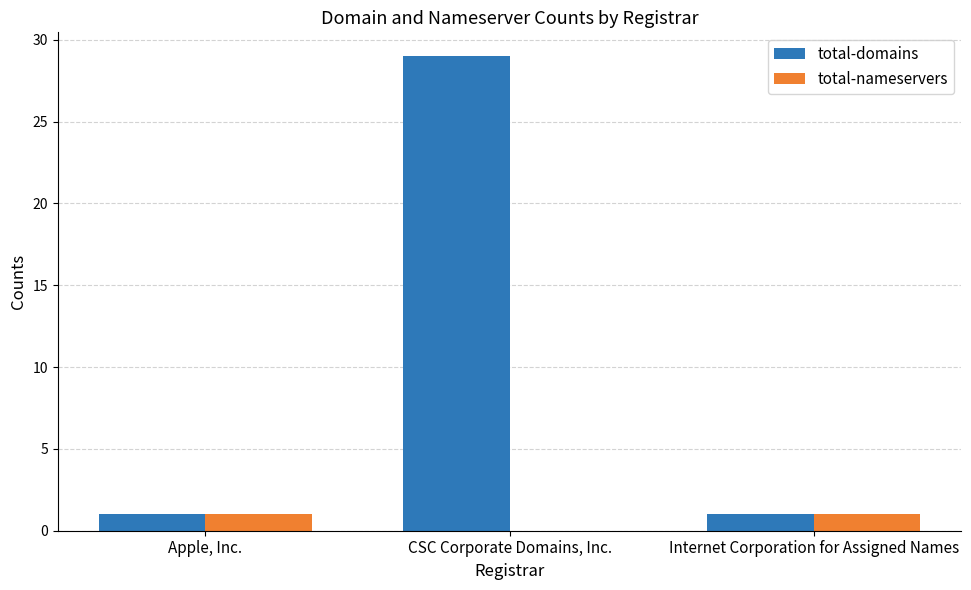

At which category is the sum across all series the highest?

CSC Corporate Domains, Inc.